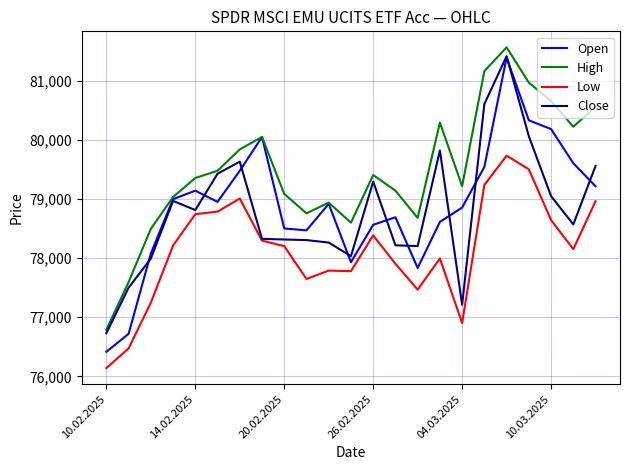

True or false: Low and High cross at least once.

False